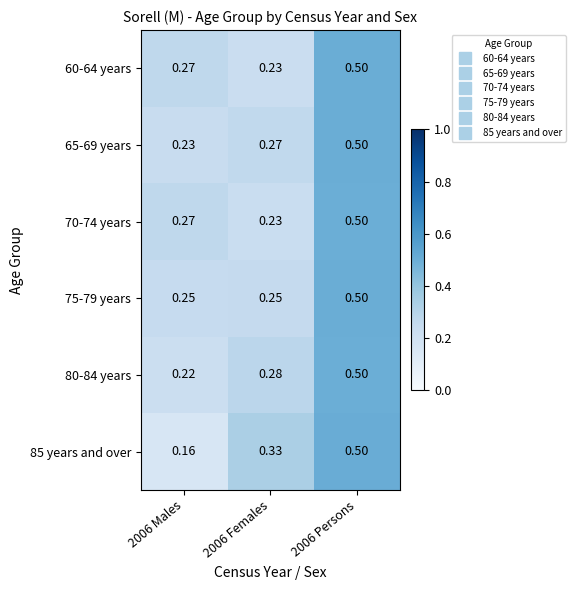

Which category has the lowest value across all series?

2006 Males